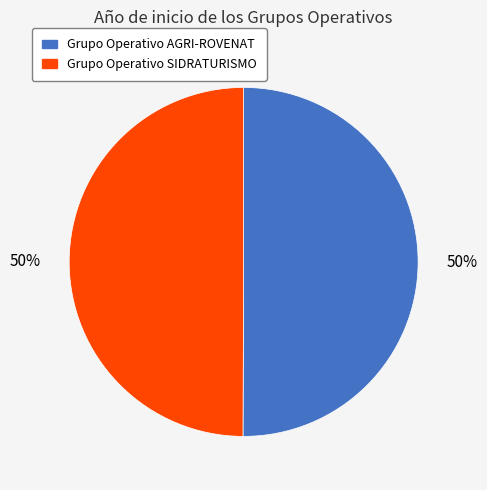

What is the ratio of the value at Grupo Operativo AGRI-ROVENAT to the value at Grupo Operativo SIDRATURISMO?

1.0